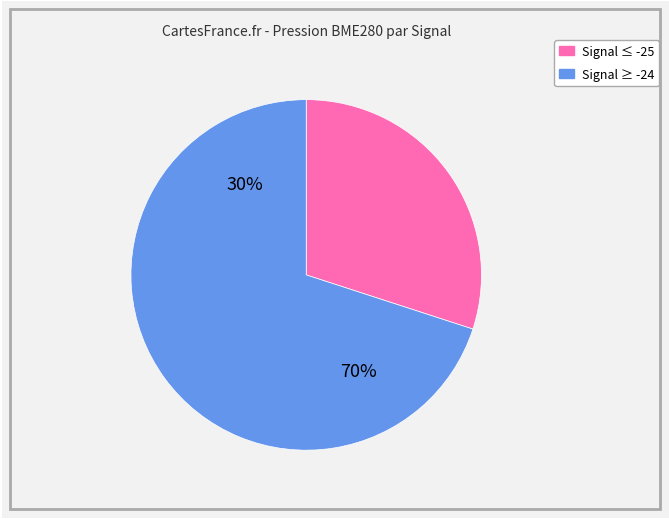

Between -25 and -23, which is larger?

-23